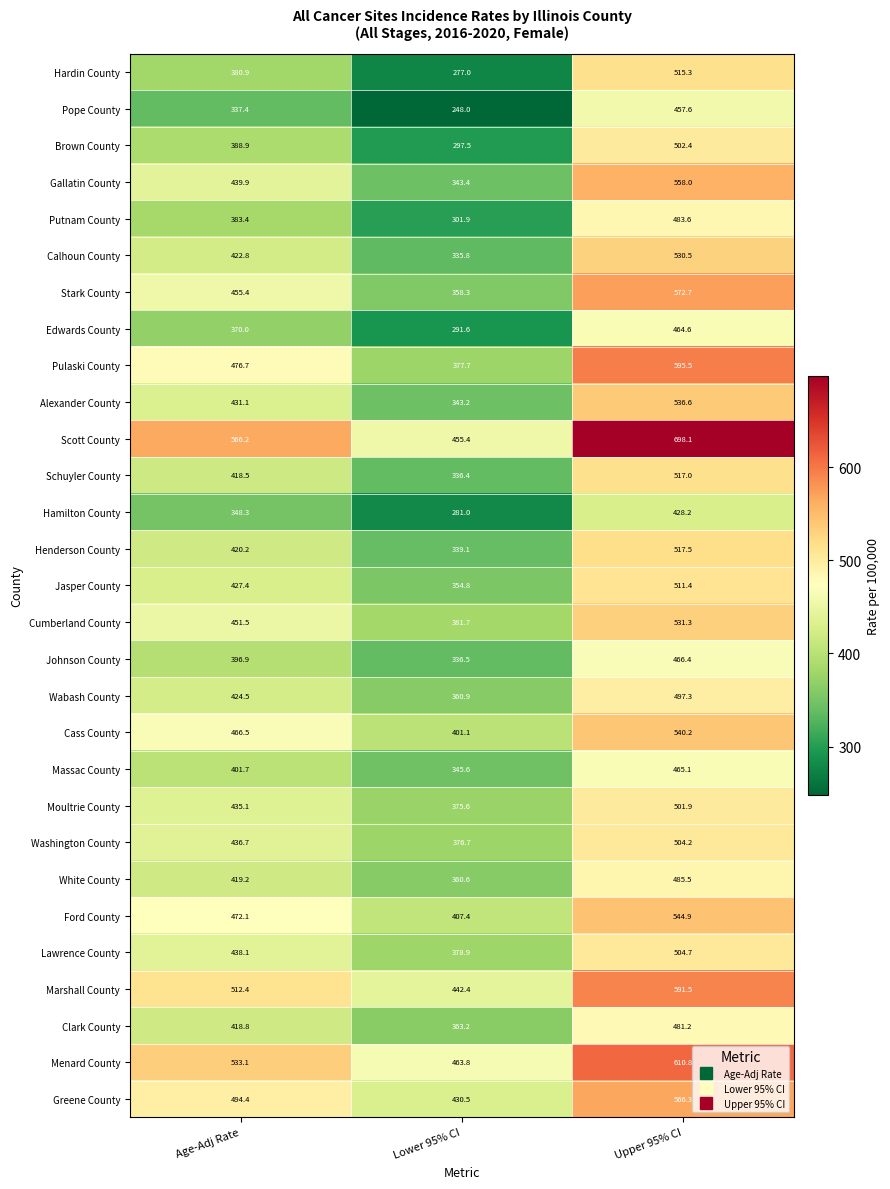

True or false: Menard County has a value of 610.8 at Upper 95% CI.

True